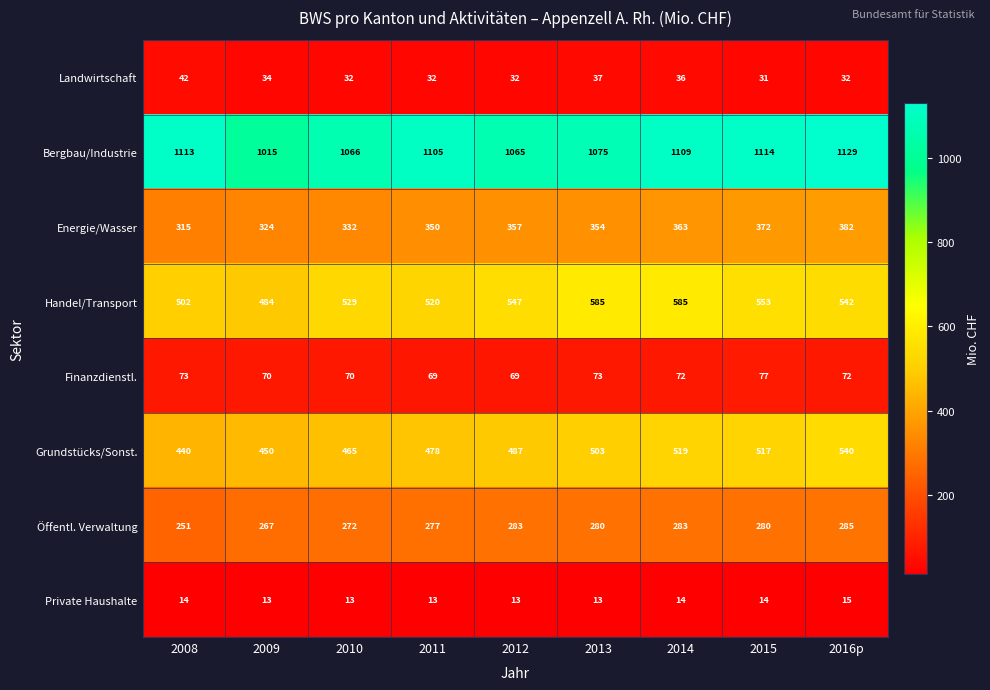

What is the spread (max minus min) of values at 2010?

1053